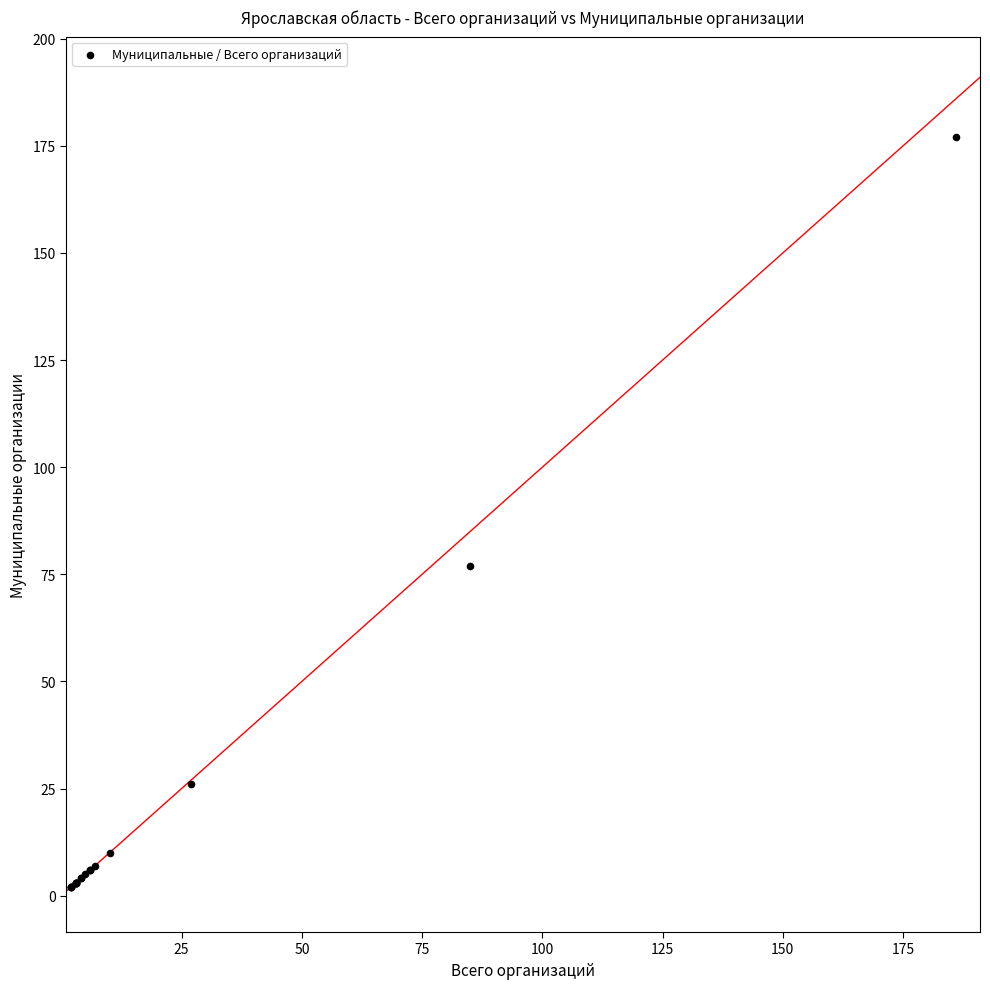

What Y value in the scatter plot is closest to 89?

77